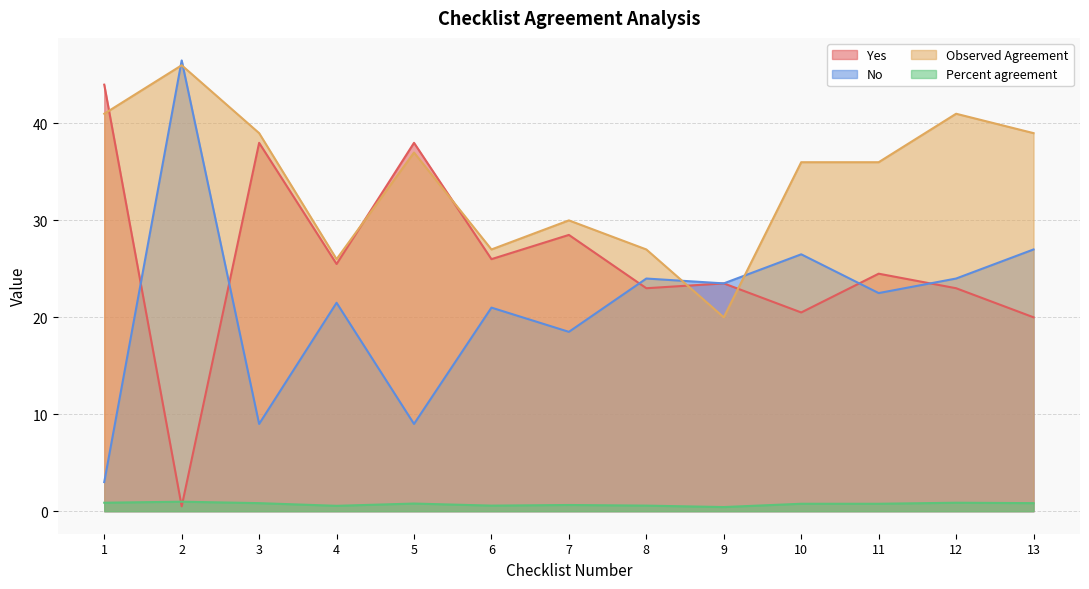

What is the lowest value of the Observed Agreement series?

20.0